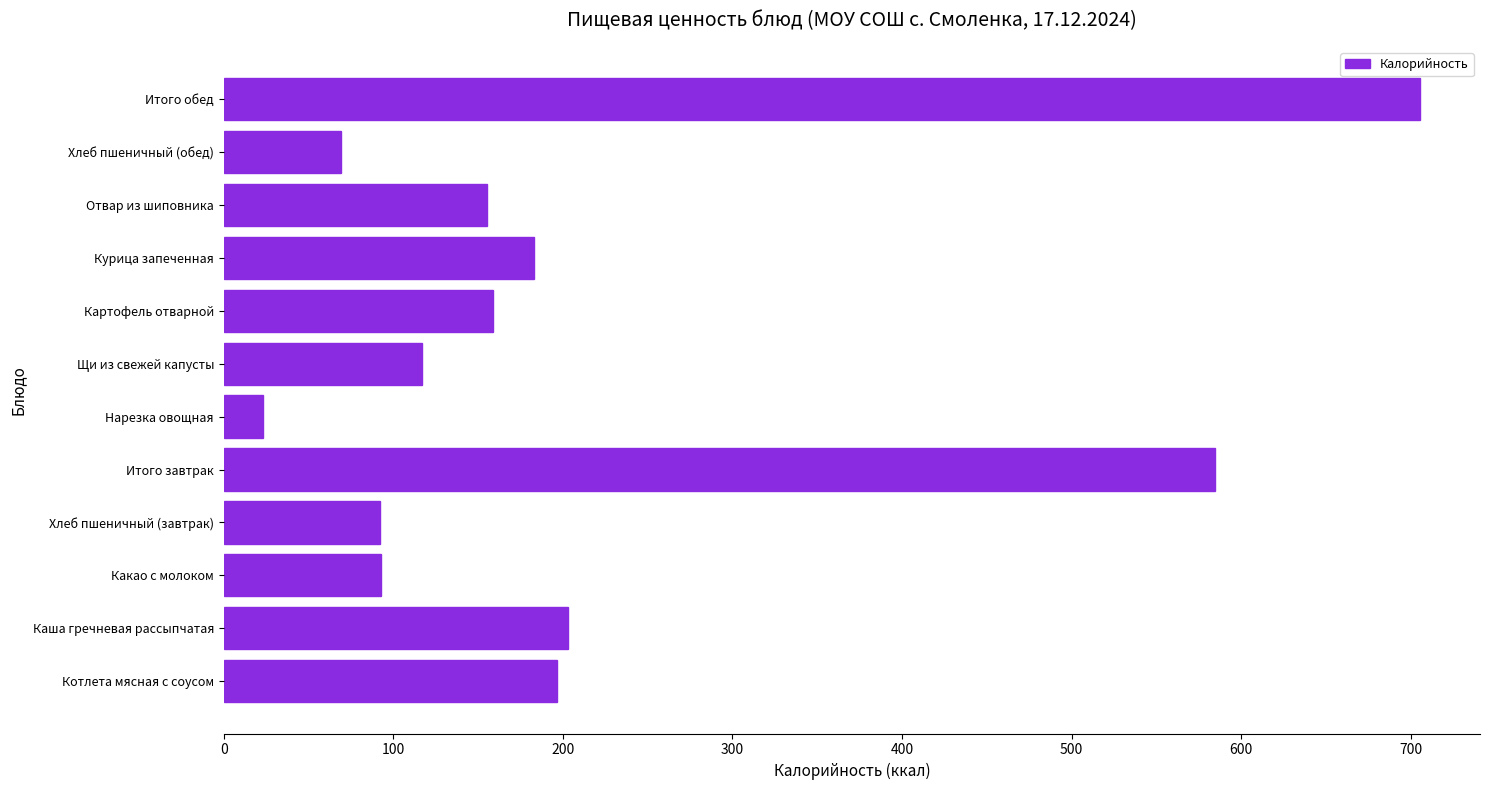

What is the sum of the values at Курица запеченная and Щи из свежей капусты?

299.4